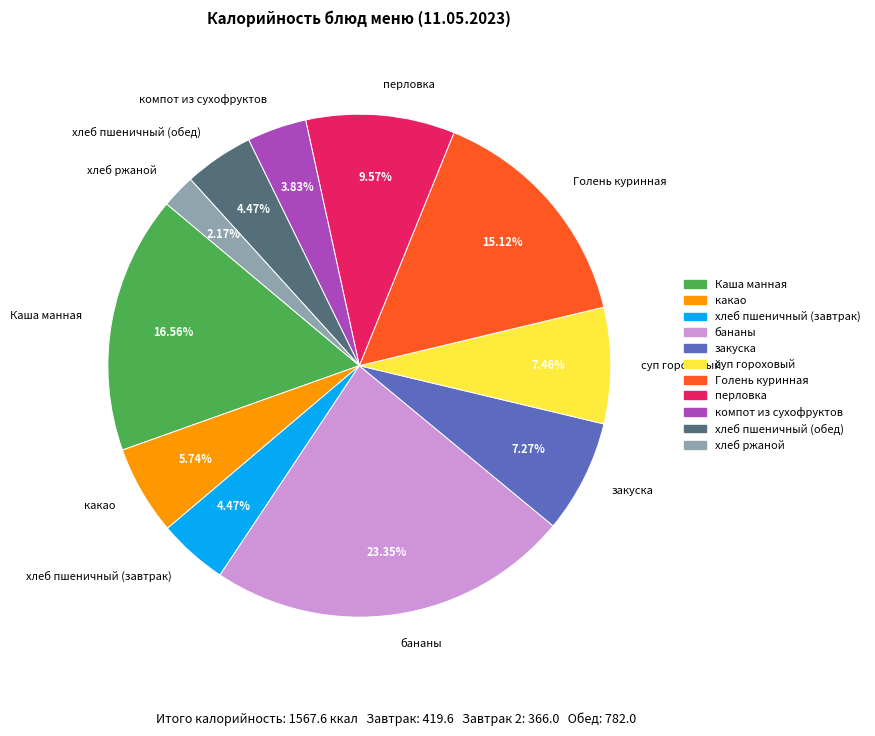

To the nearest percent, what is the average slice percentage?

9%